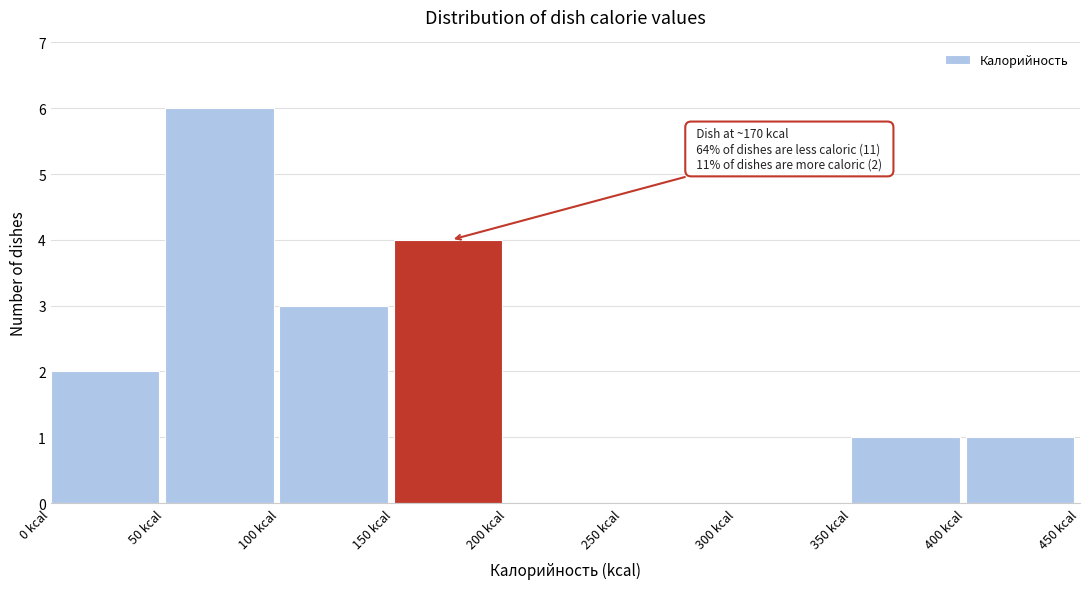

Over which range of the x-axis is the bar tallest?

50 to 100